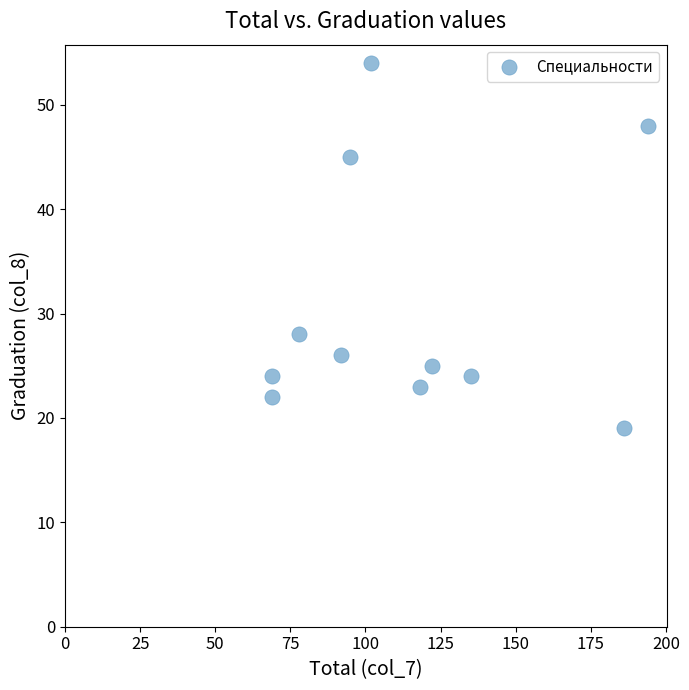

What Y value in the scatter plot is closest to 36?

28